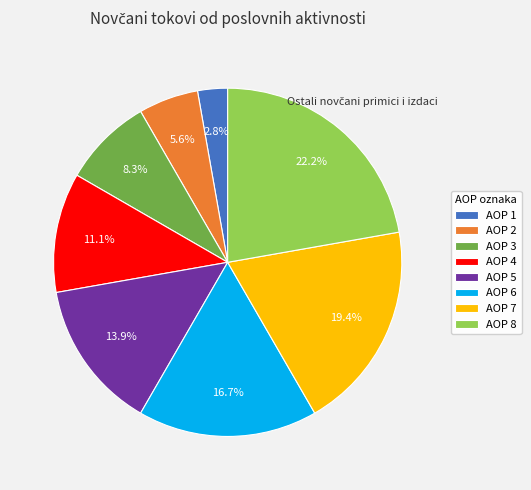

Does any single category account for the majority?

No